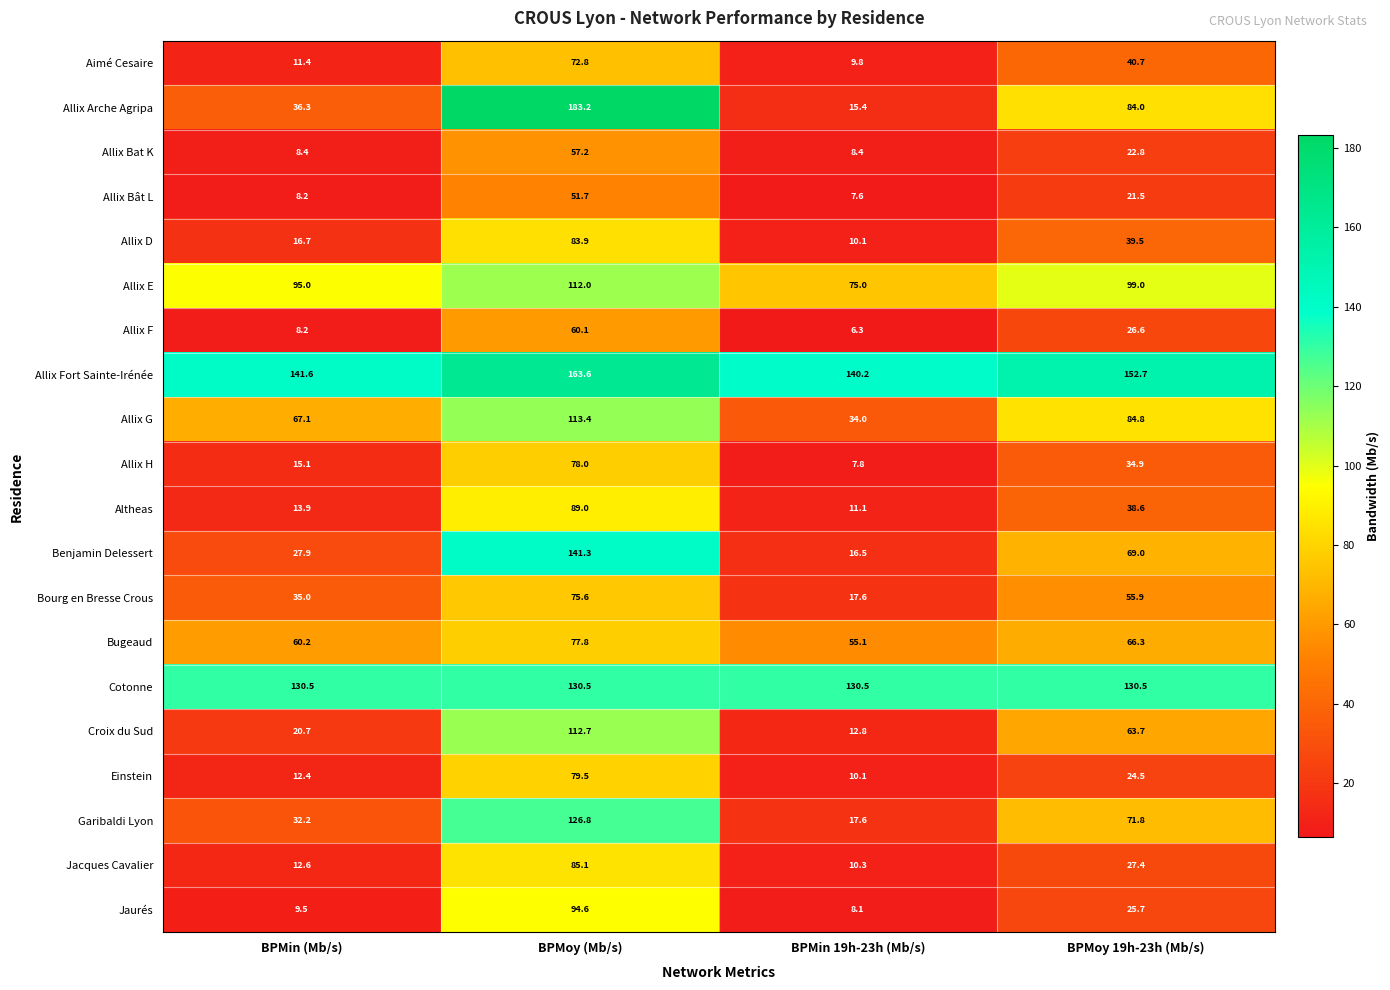

What is the smallest value displayed?

6.3